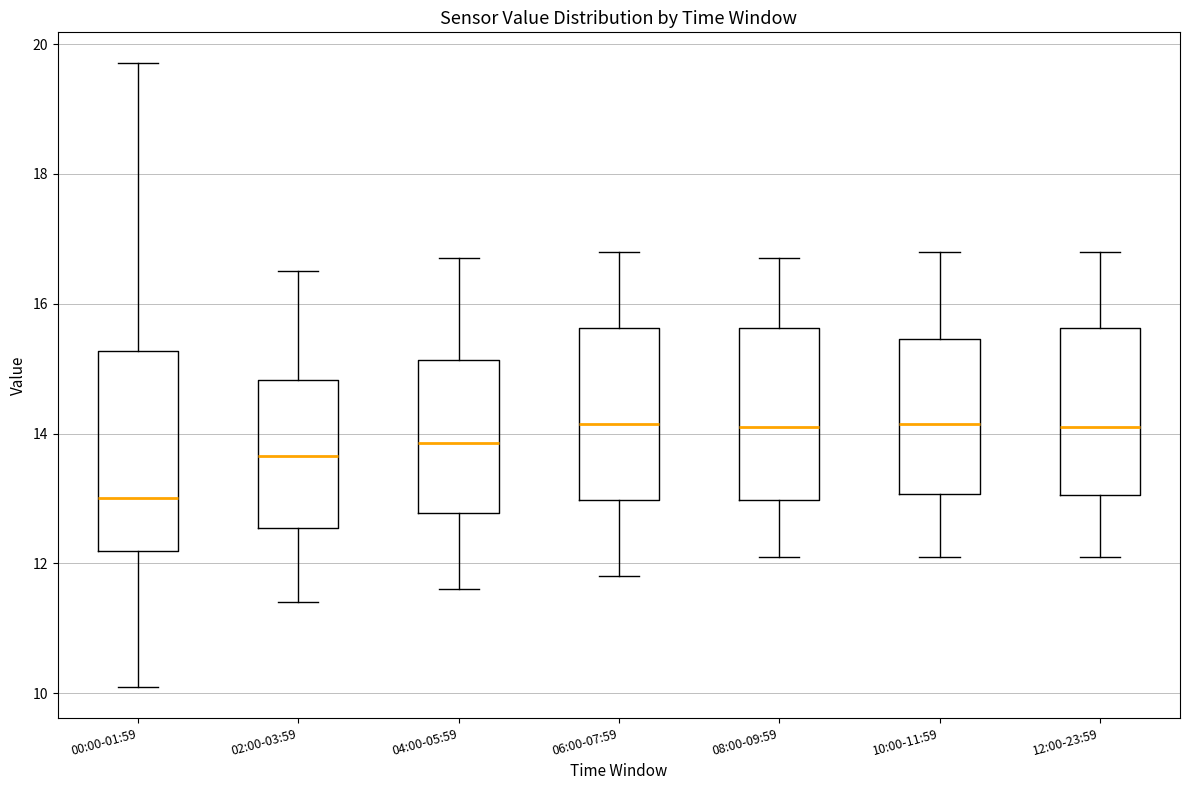

Reading left to right, read every box against the y-axis: the position of its median line, the range the box covers, and the ends of its whiskers. The values are not printed on the chart, so give them approximately, as read against the axis.

00:00-01:59: median 13.0, box 12.2 to 15.2, whiskers 10.2 to 19.8
02:00-03:59: median 13.6, box 12.6 to 14.8, whiskers 11.4 to 16.6
04:00-05:59: median 13.8, box 12.8 to 15.2, whiskers 11.6 to 16.8
06:00-07:59: median 14.2, box 13.0 to 15.6, whiskers 11.8 to 16.8
08:00-09:59: median 14.2, box 13.0 to 15.6, whiskers 12.2 to 16.8
10:00-11:59: median 14.2, box 13.0 to 15.4, whiskers 12.2 to 16.8
12:00-23:59: median 14.2, box 13.0 to 15.6, whiskers 12.2 to 16.8